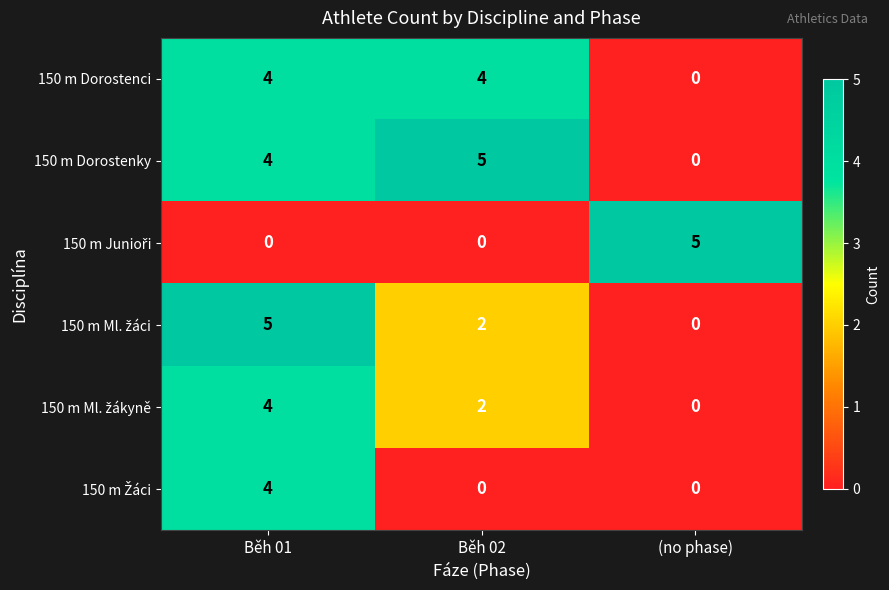

What is the sum of the 150 m Dorostenci values at Běh 02 and (no phase)?

4